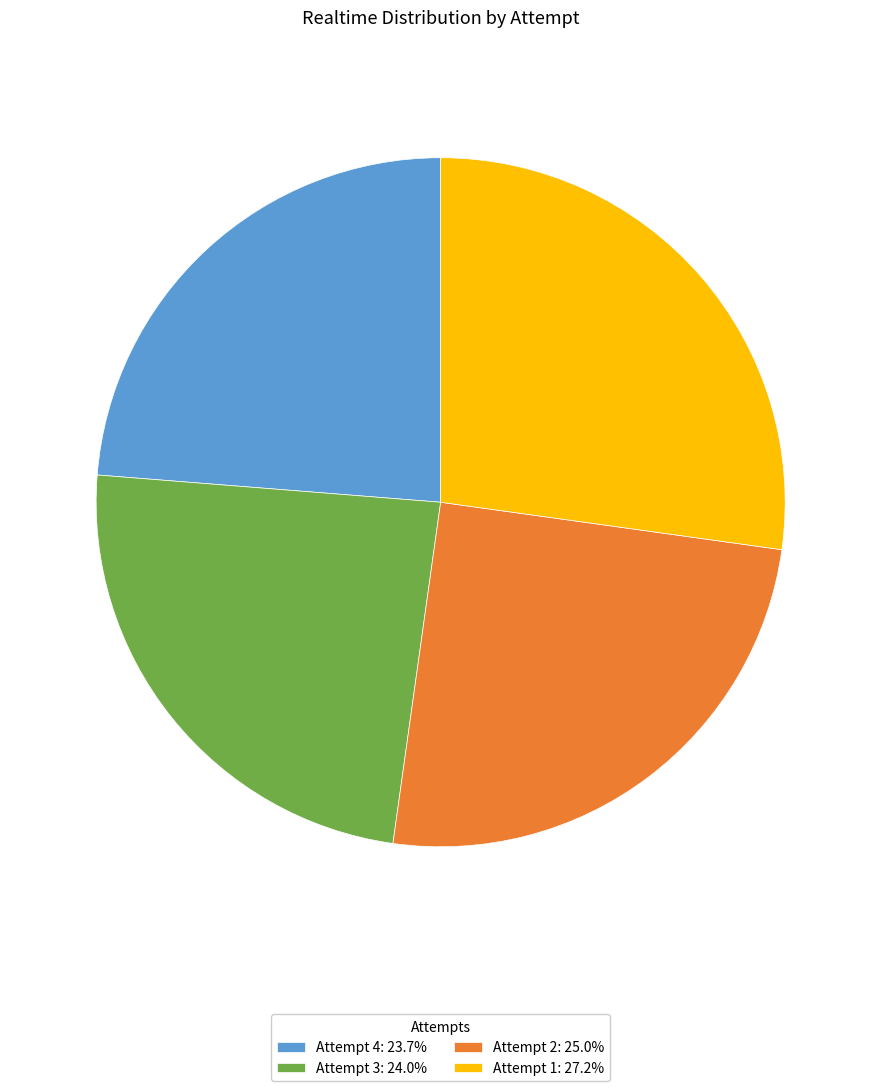

Is the sum of Attempt 4: 23.7% and Attempt 1: 27.2% greater than half?

Yes